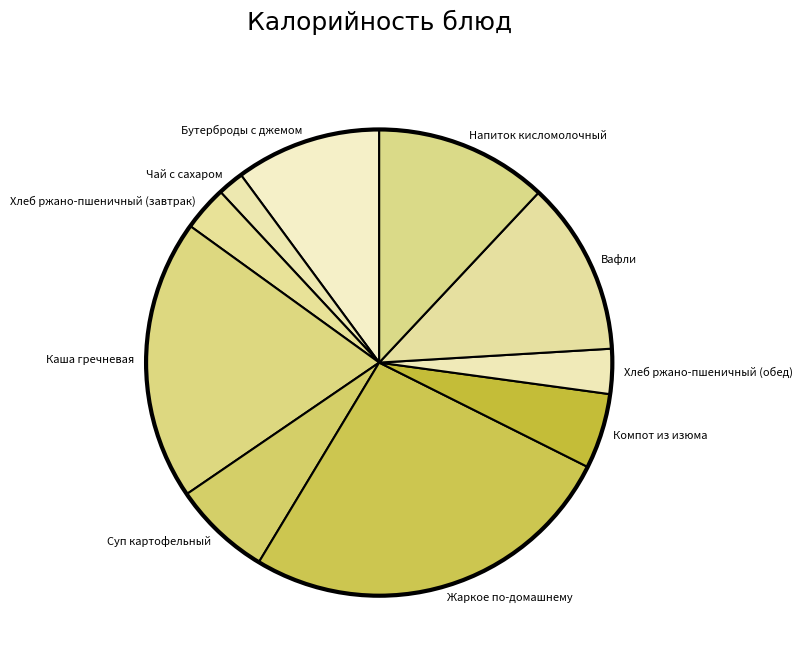

Is it true that Вафли is 12% of the pie?

True